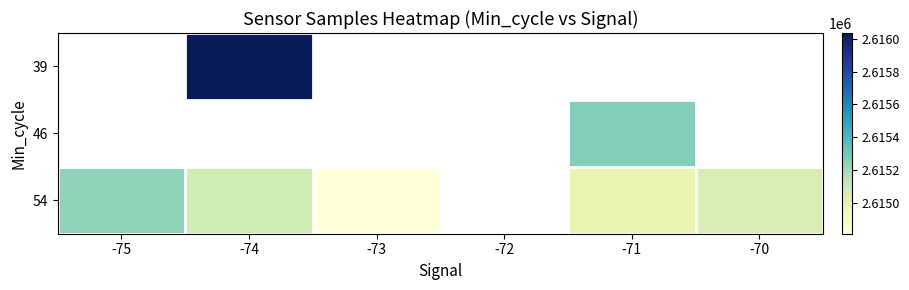

What is the maximum value shown in the chart?

2616036.0